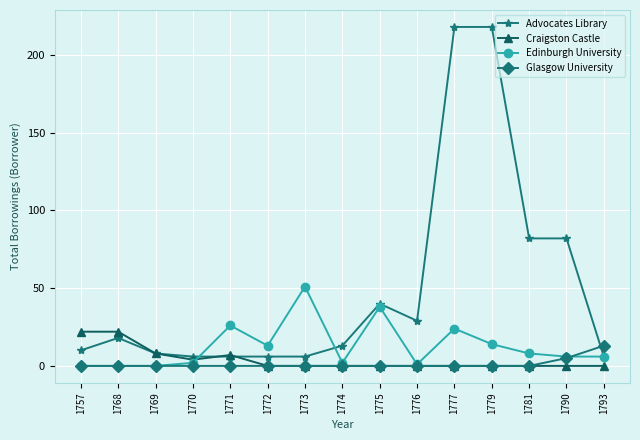

The Glasgow University series shows 13 at 1793. True or false?

True